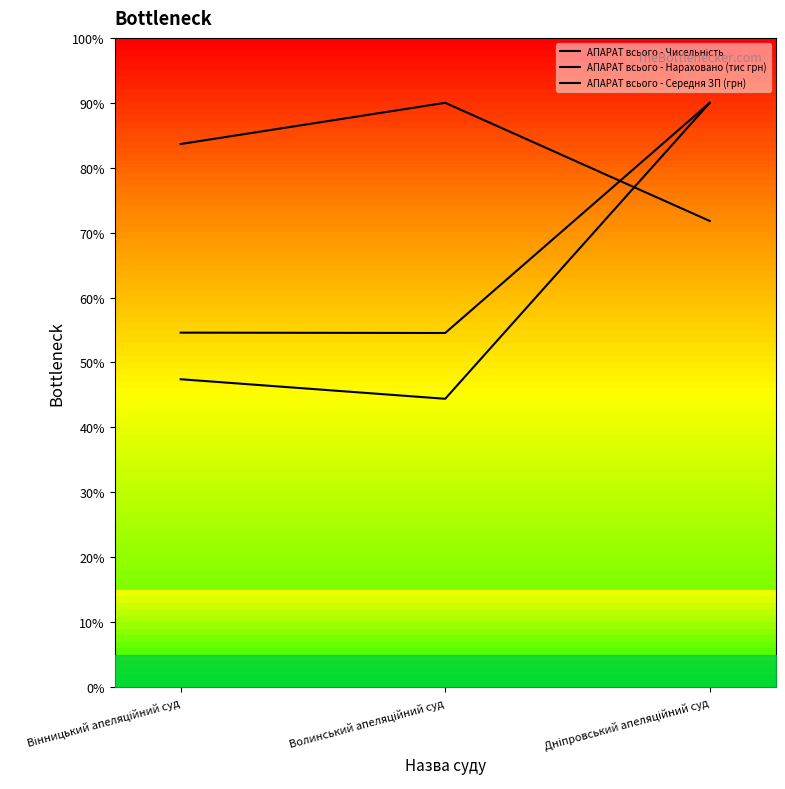

Is the value of АПАРАТ всього - Середня ЗП (грн) at Вінницький апеляційний суд greater than the value of АПАРАТ всього - Нараховано (тис грн) at Волинський апеляційний суд?

Yes